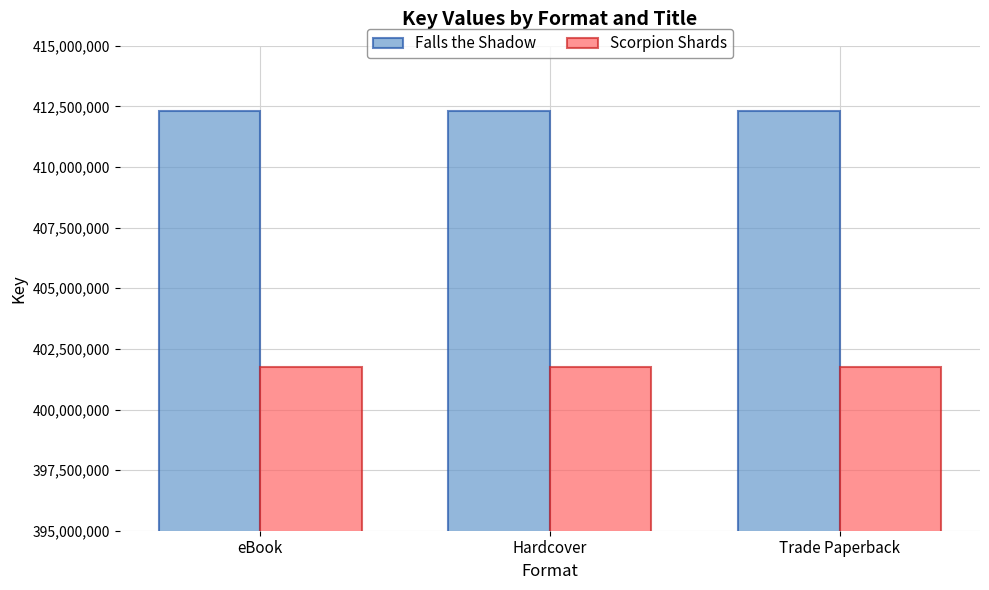

Does the chart contain any negative values?

No